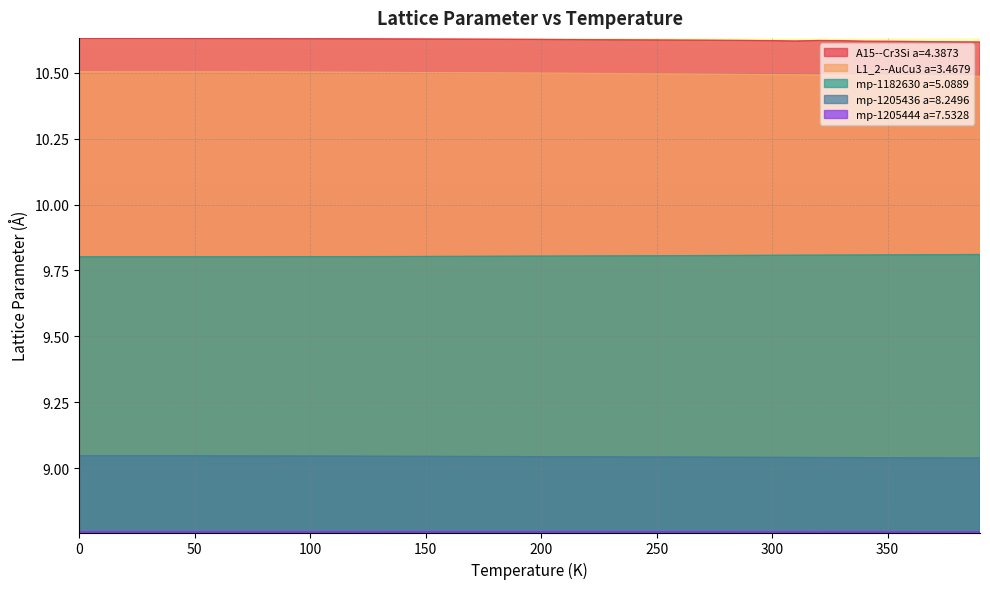

Between 150.0 and 280.0, which series saw the biggest shift?

L1_2--AuCu3 a=3.4679